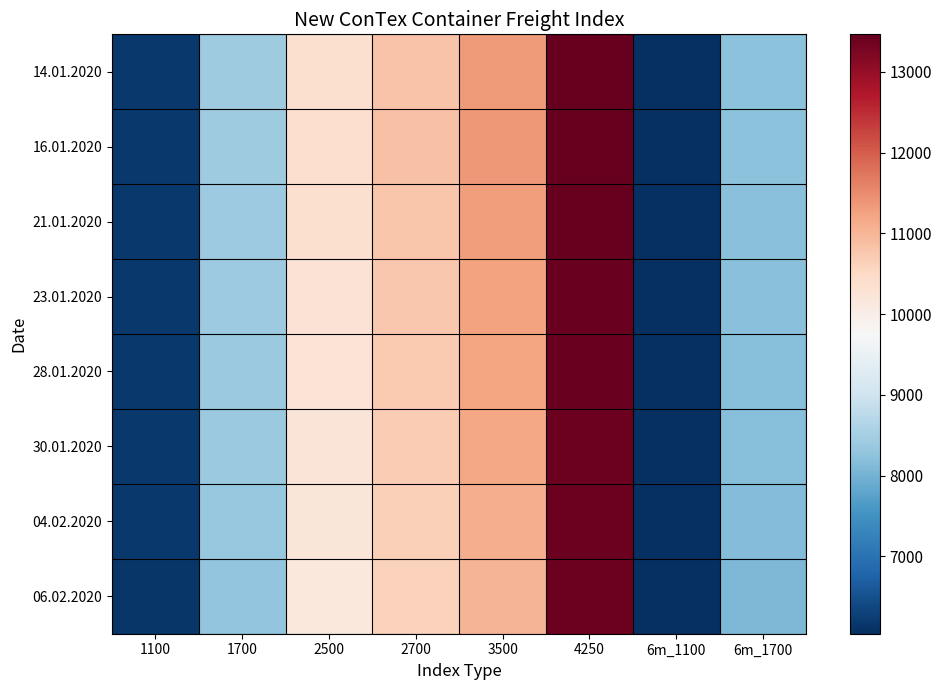

How many data points does each series have?

8